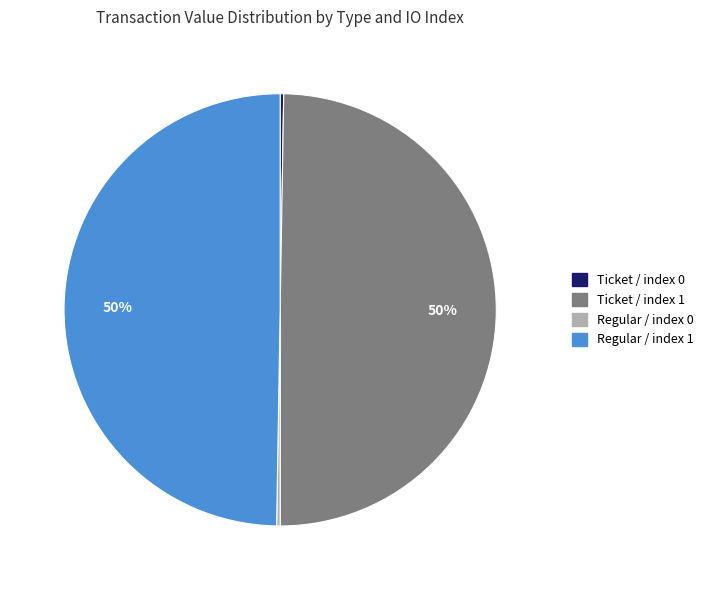

The Ticket / index 1 slice represents 36% of the pie. True or false?

False